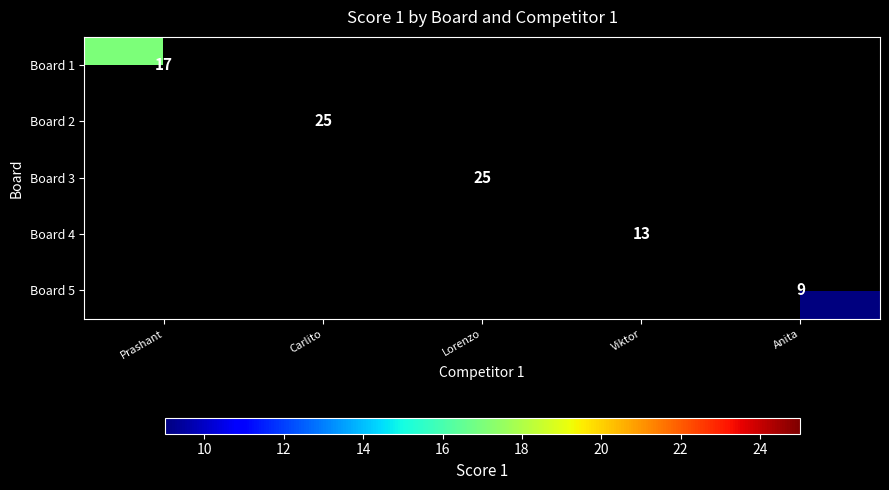

The value of Board 2 at Carlito is 25. True or false?

True